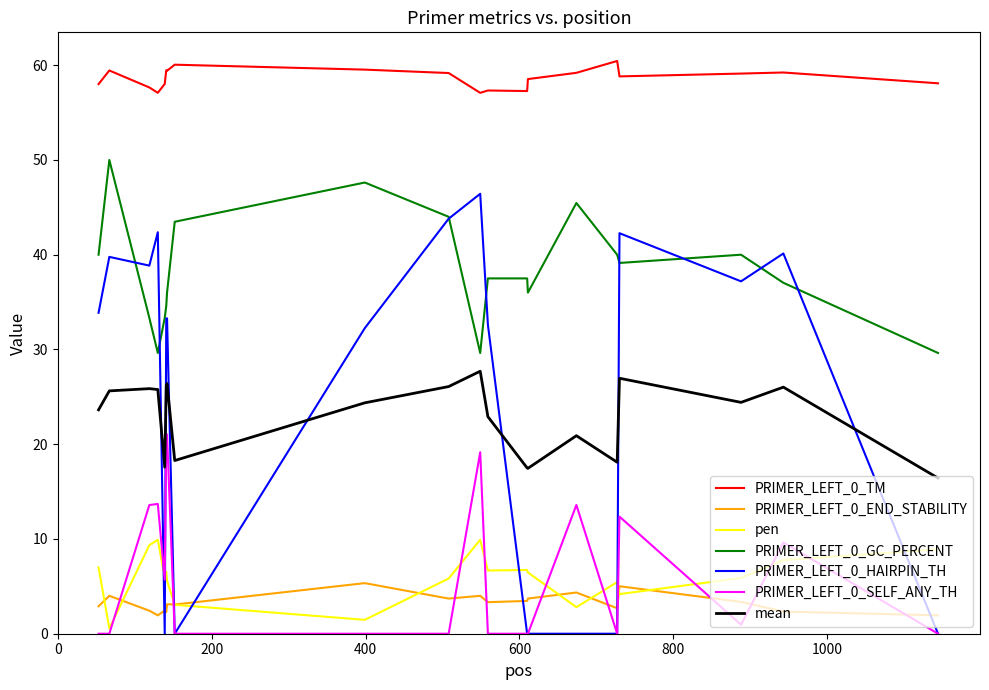

True or false: PRIMER_LEFT_0_GC_PERCENT and PRIMER_LEFT_0_END_STABILITY cross at least once.

False